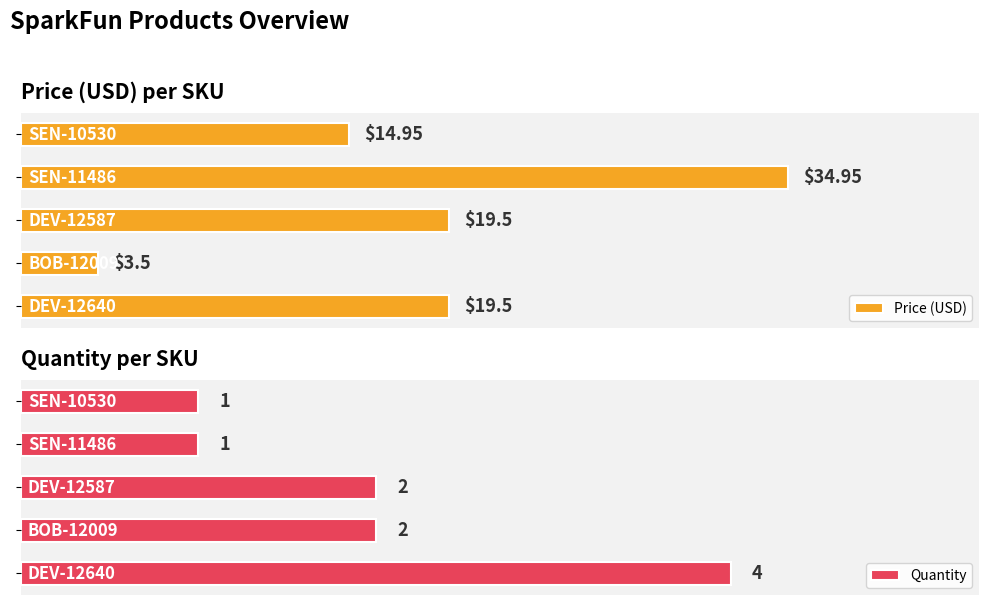

What is the sum of the Price (USD) values at 3 and 2?

23.0